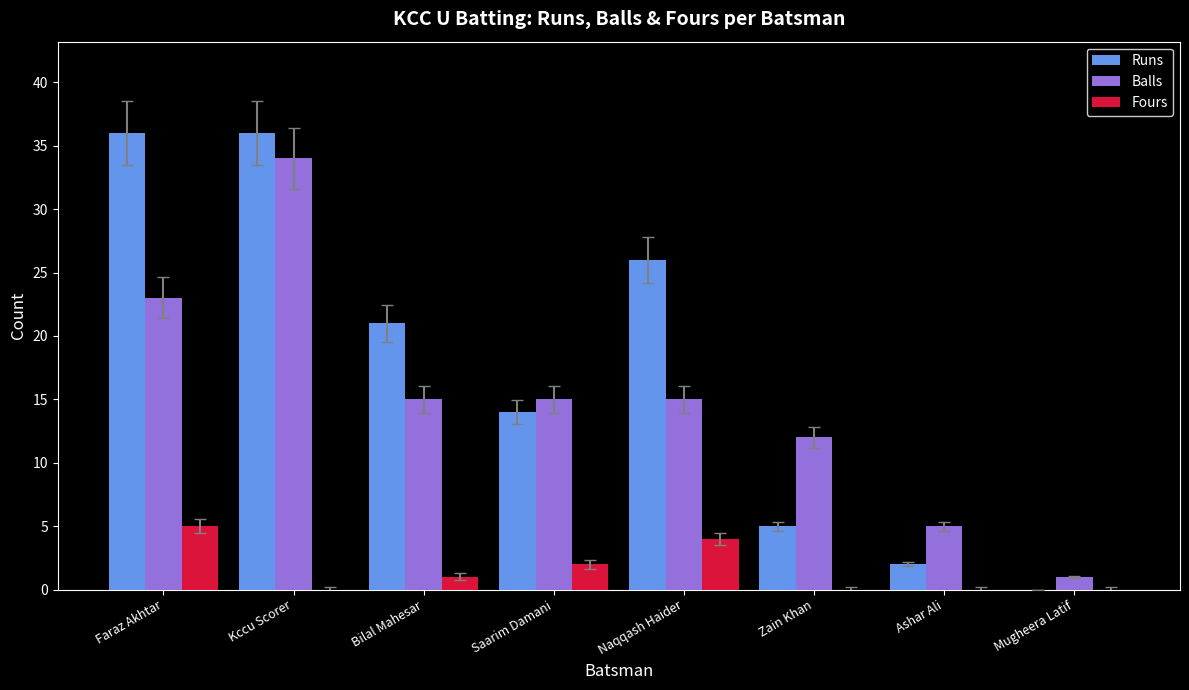

Does the chart contain stacked bars?

No